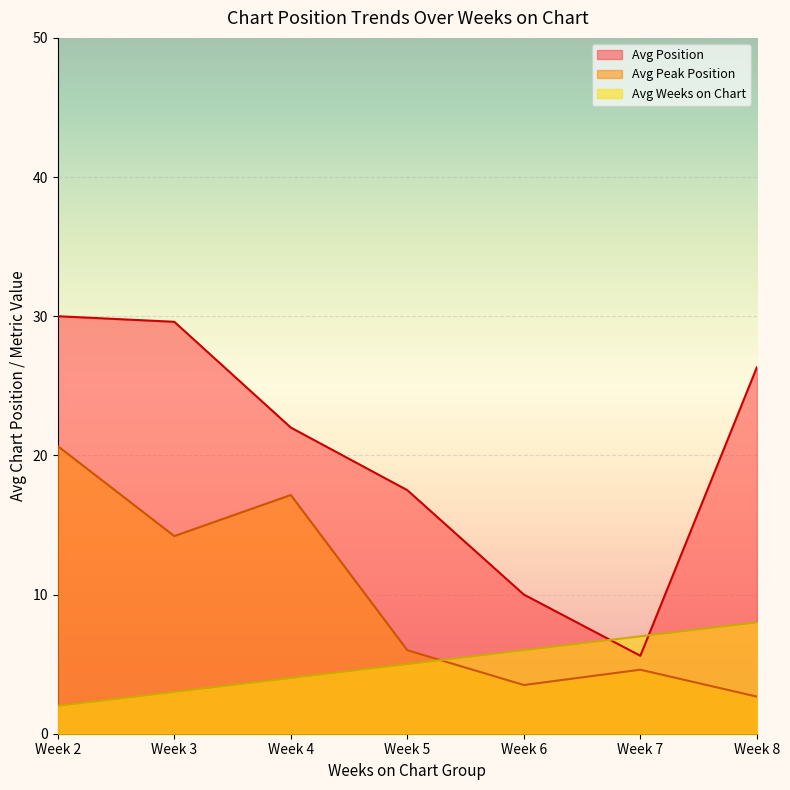

What is the difference between the Avg Weeks on Chart values at Week 4 and Week 8?

4.0